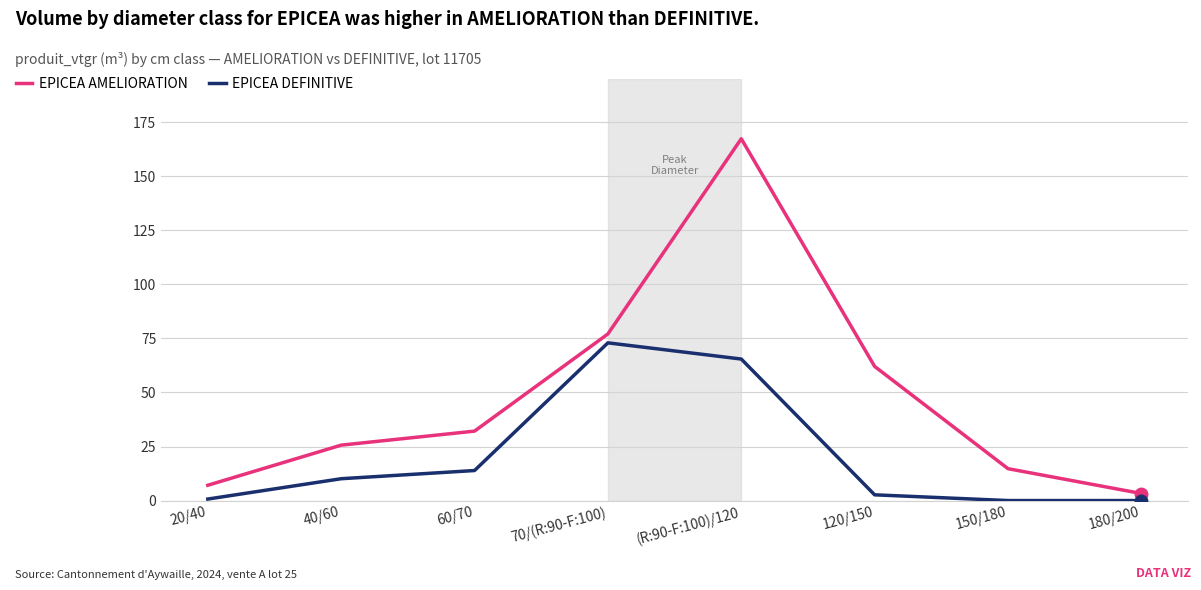

What is the sum of all EPICEA DEFINITIVE values?

165.7